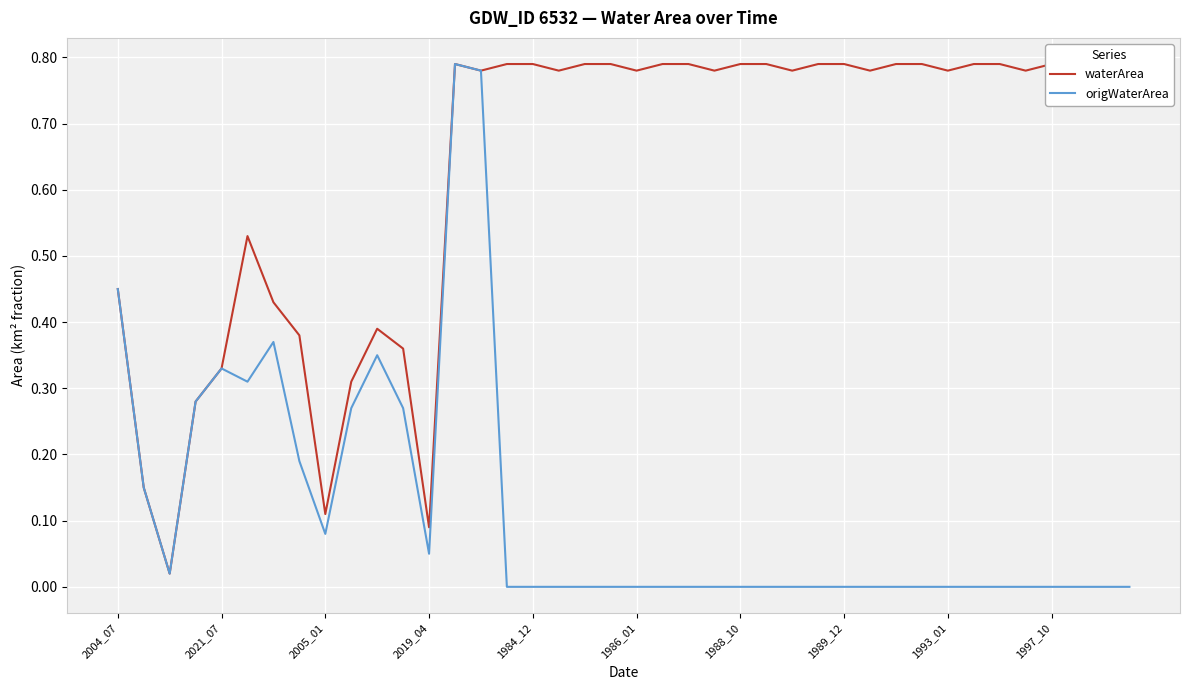

True or false: waterArea has a value of 0.8 at 31.

True